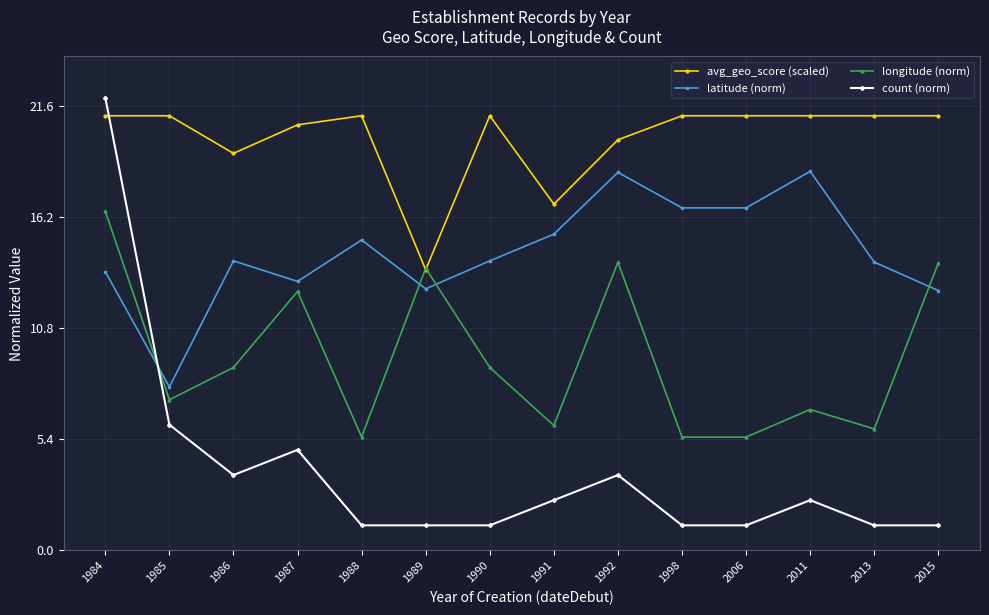

The value of count (norm) at 2015 is 1.2. True or false?

True